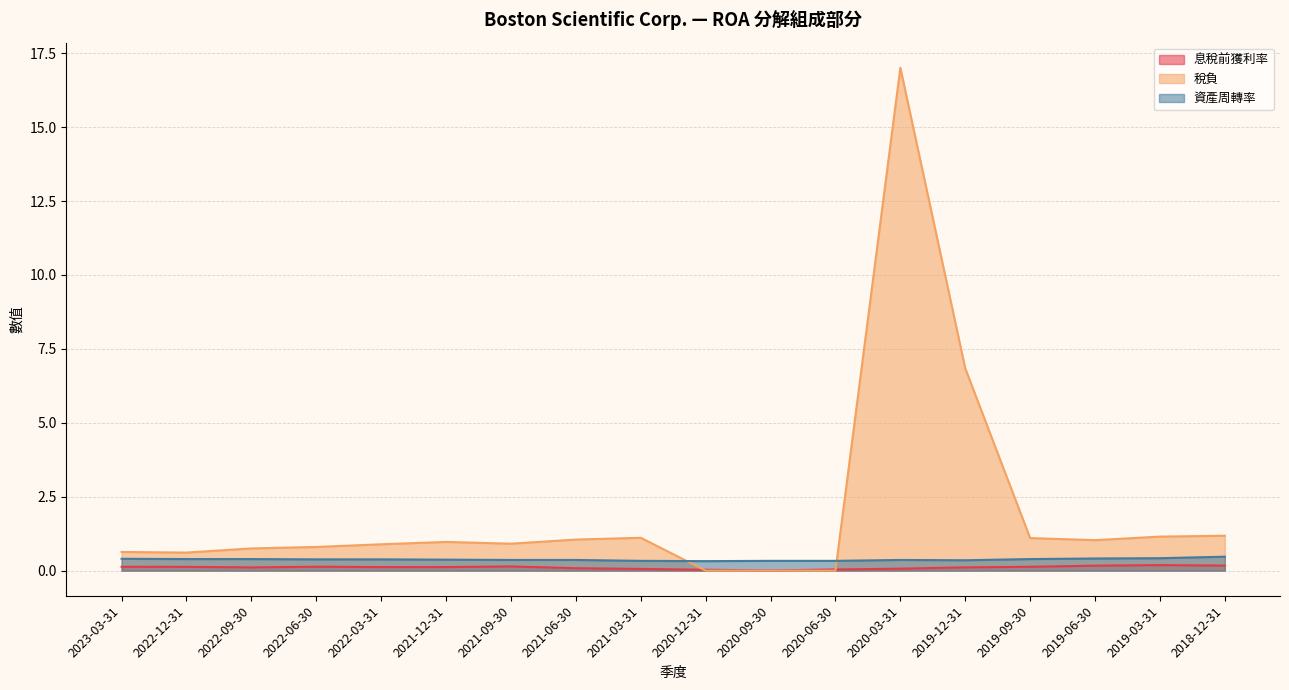

Which has a higher value, 2022-06-30 or 2018-12-31?

2018-12-31